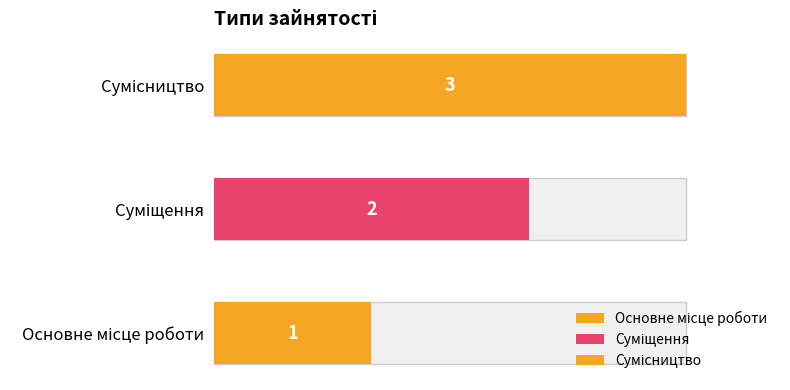

How many values exceed 2?

1